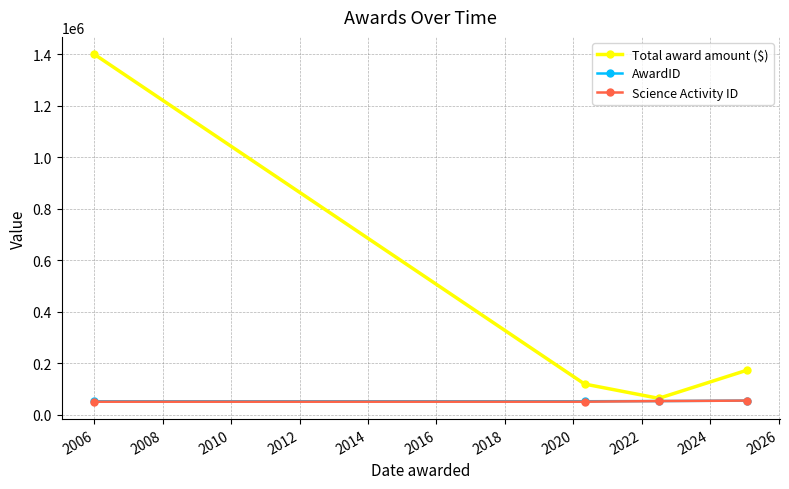

What is the value of the AwardID point at the 2nd from the left?

51671